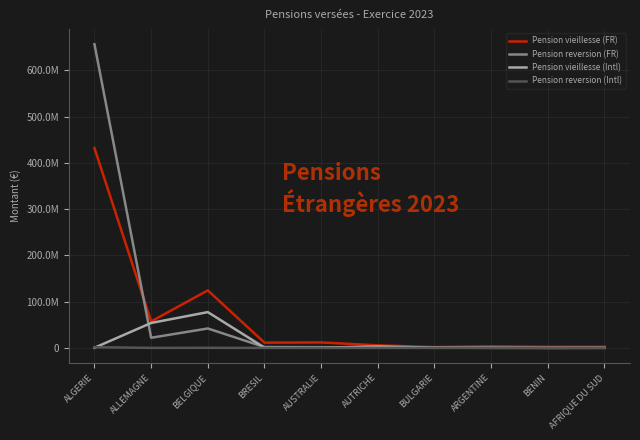

The value of Pension reversion (Intl) at ARGENTINE is -488229.5. True or false?

False